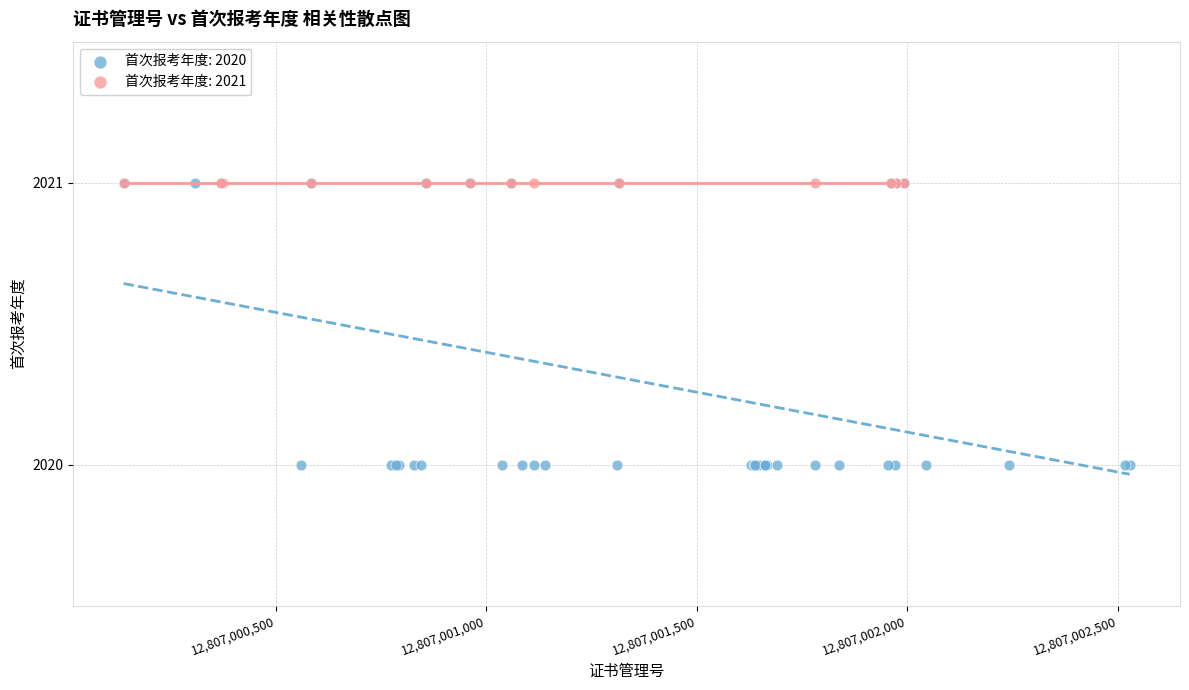

Which series reaches the minimum Y coordinate?

首次报考年度: 2020